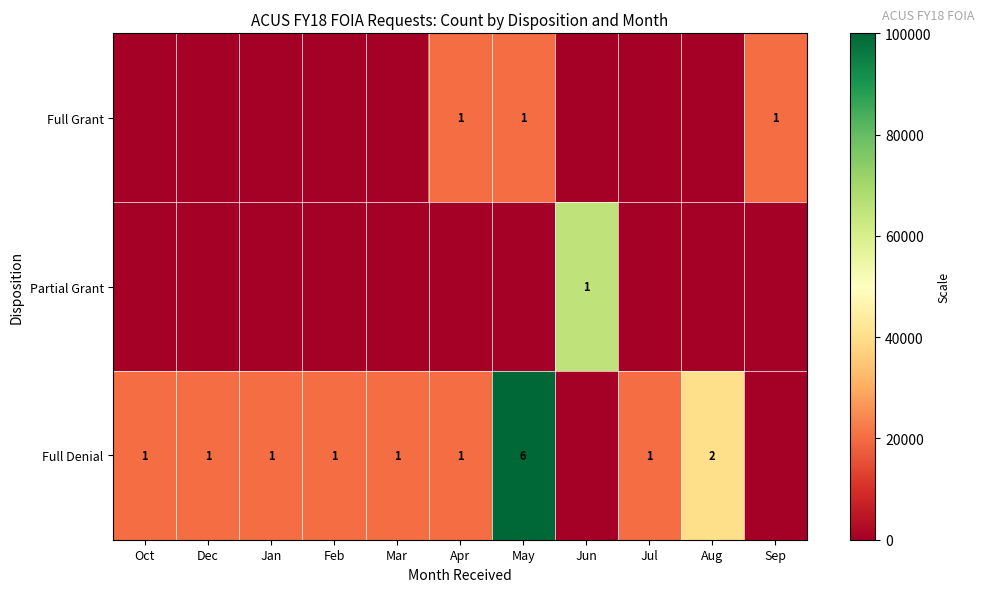

Between Jan and Apr, which is larger?

Apr